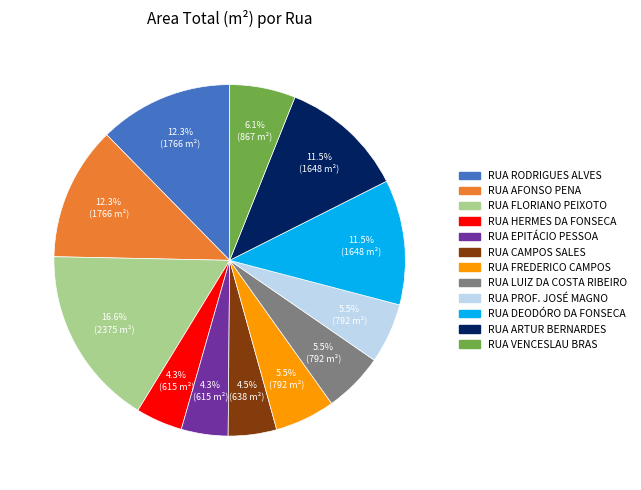

Which slice is the largest?

RUA FLORIANO PEIXOTO